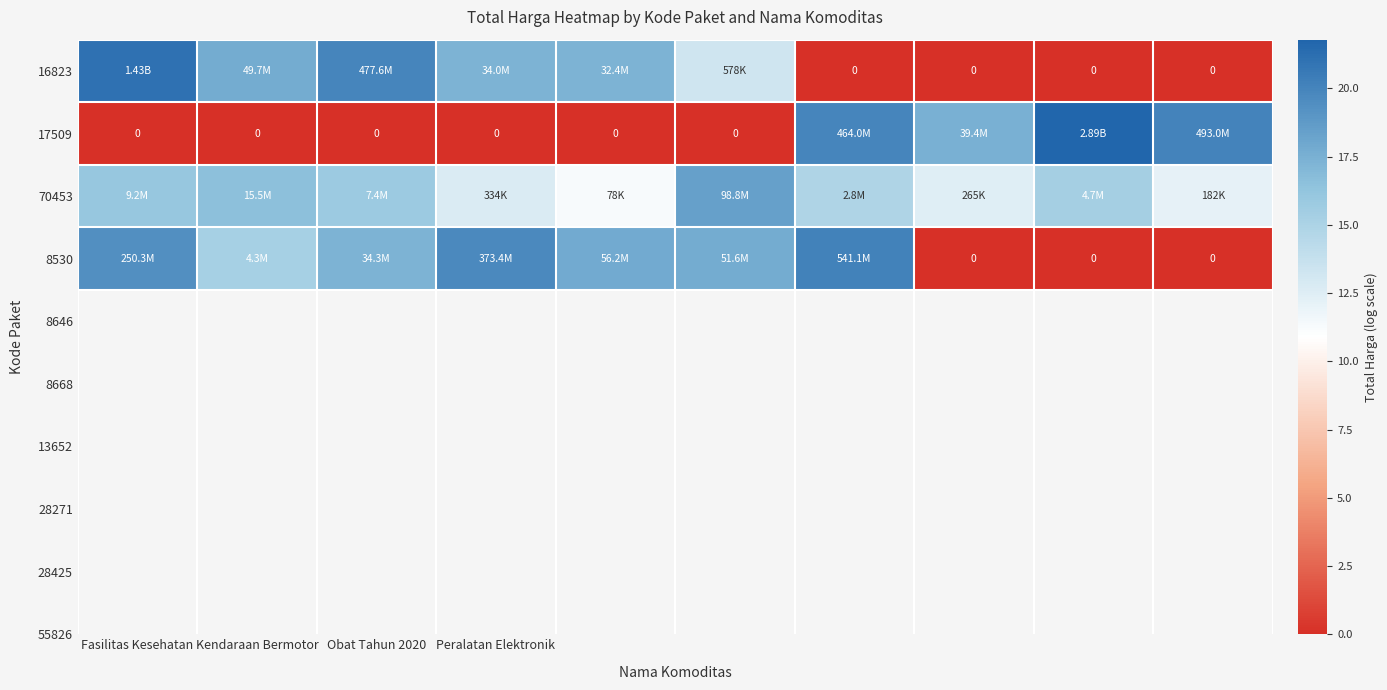

What is the average value of the 17509 series?

7.9